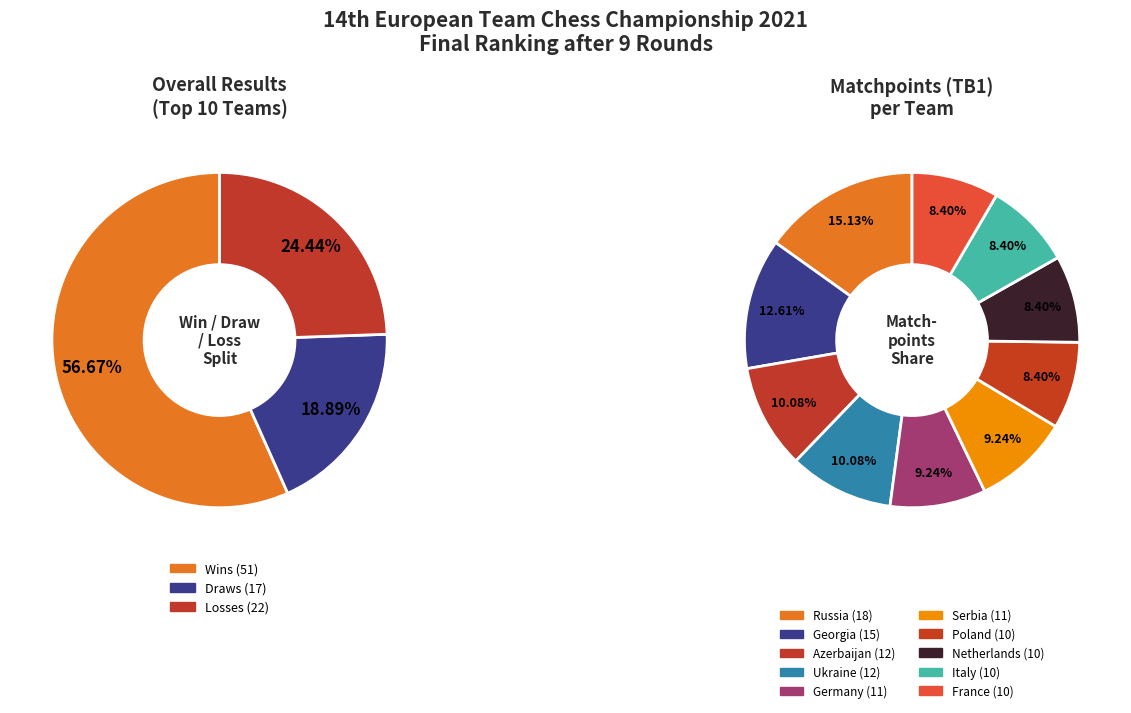

Count the number of slices in the pie.

10